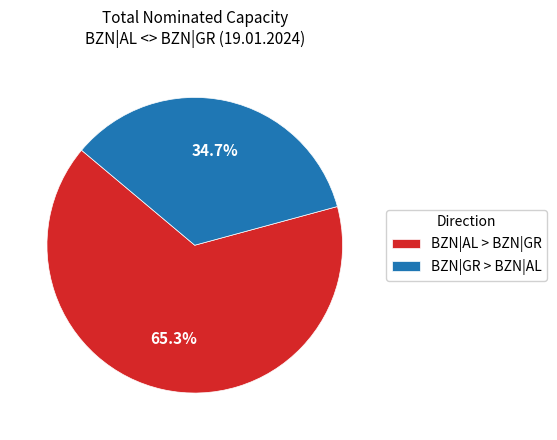

Between BZN|AL > BZN|GR and BZN|GR > BZN|AL, which is larger?

BZN|AL > BZN|GR